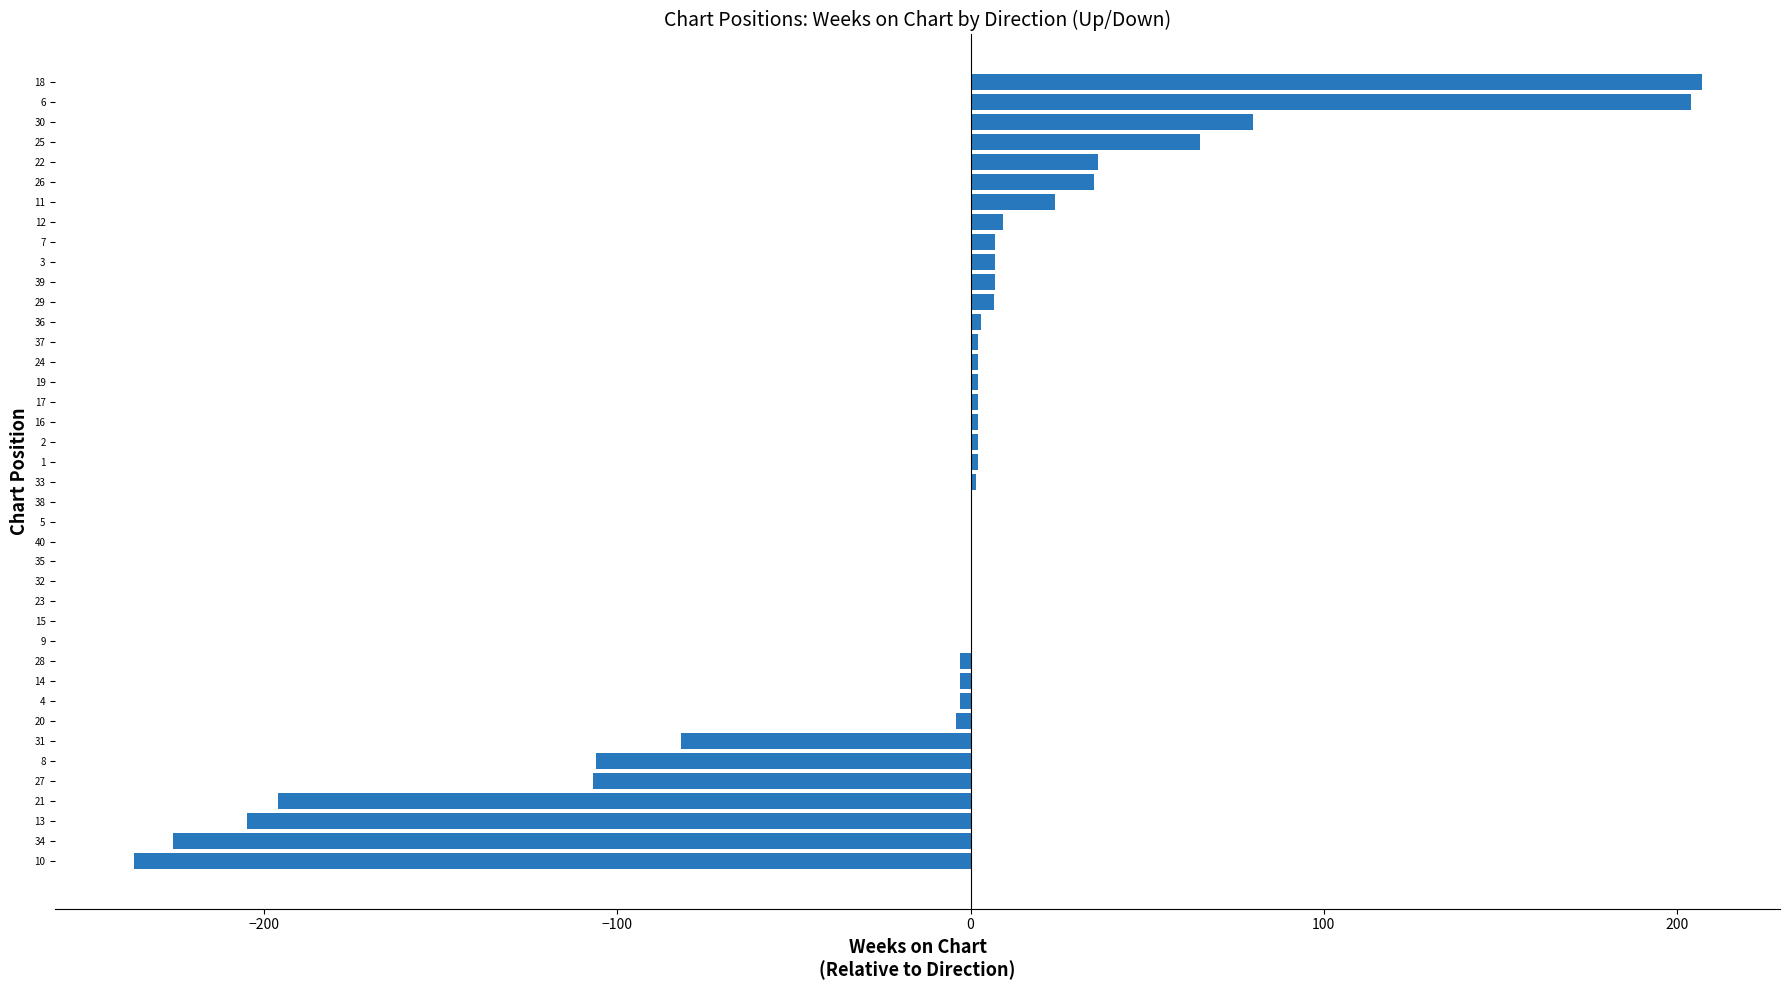

What is the sum of all values?

-465.2